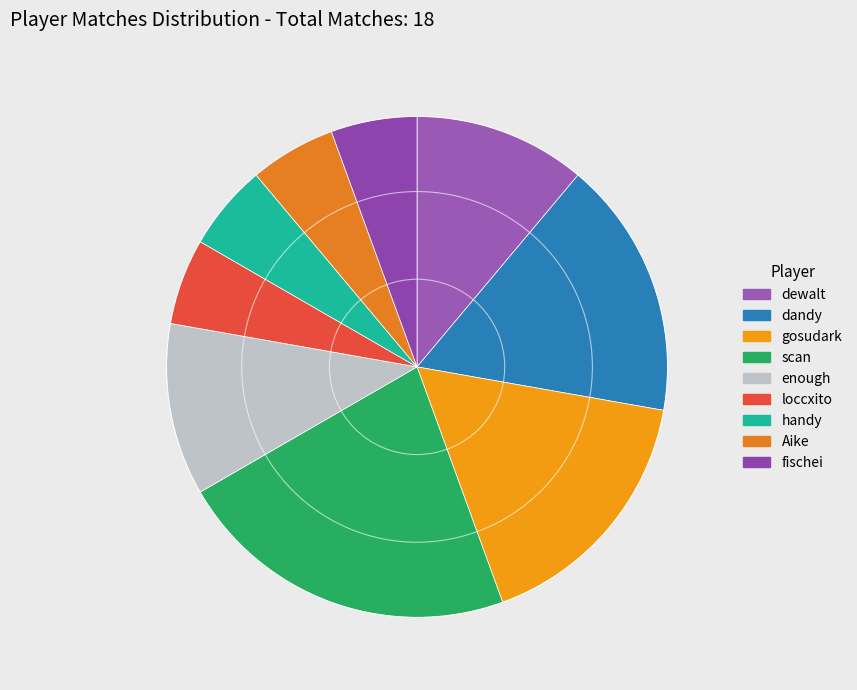

Combined, do enough and Aike account for over 50%?

No